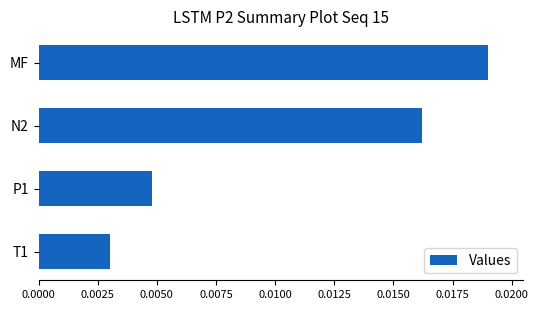

Which category has the lowest value across all series?

T1